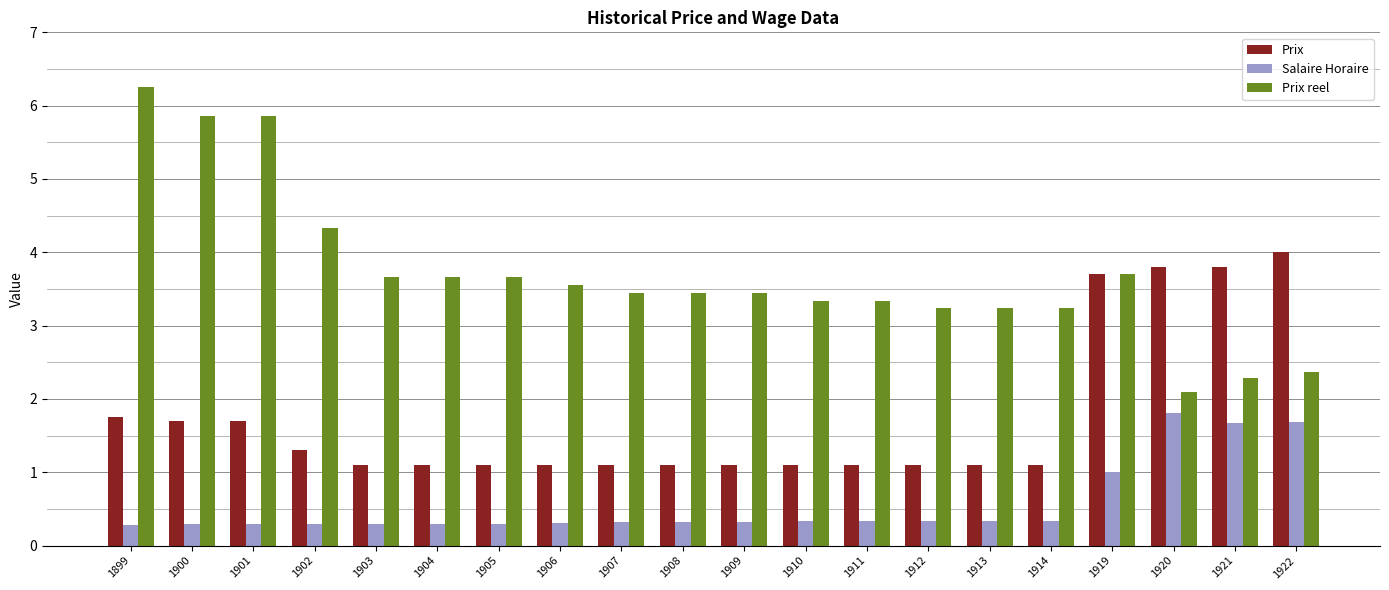

How many data points in Prix reel are above 3?

17